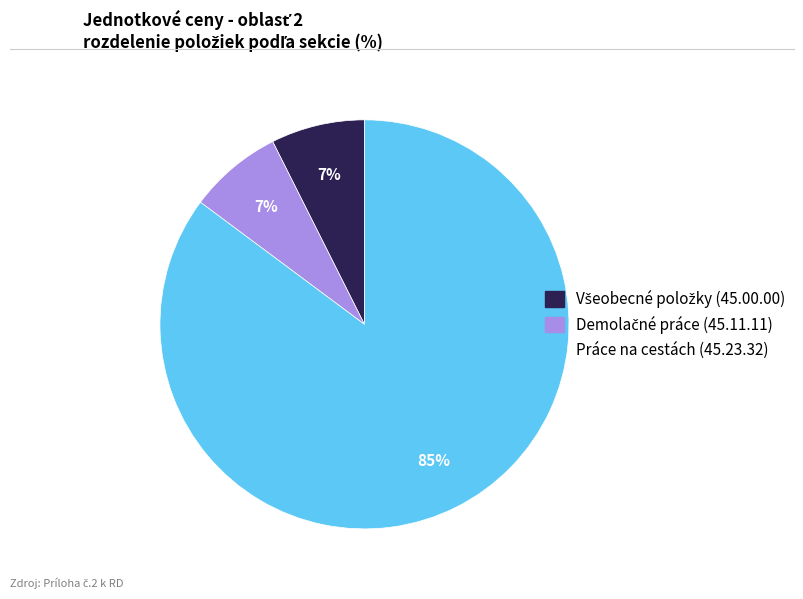

Does any single category account for the majority?

Yes